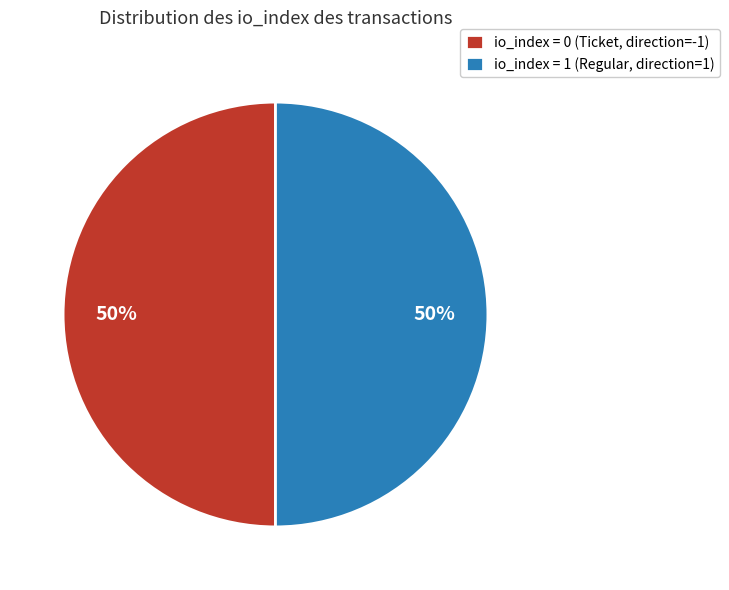

To the nearest percent, what portion does io_index = 0 (Ticket, direction=-1) represent?

50%